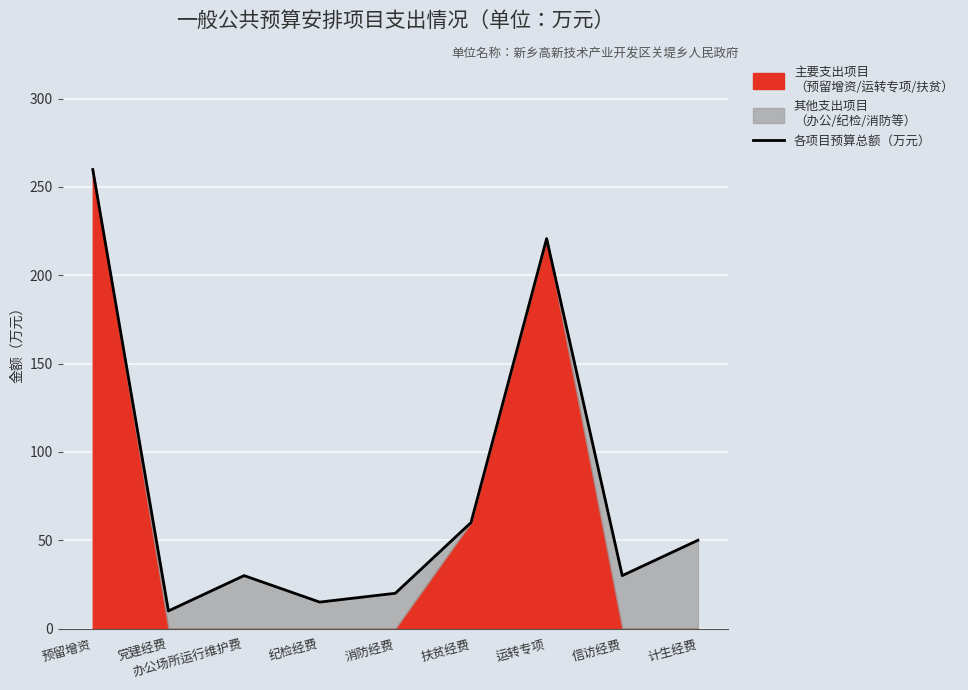

Which label corresponds to the smallest value in the chart?

党建经费